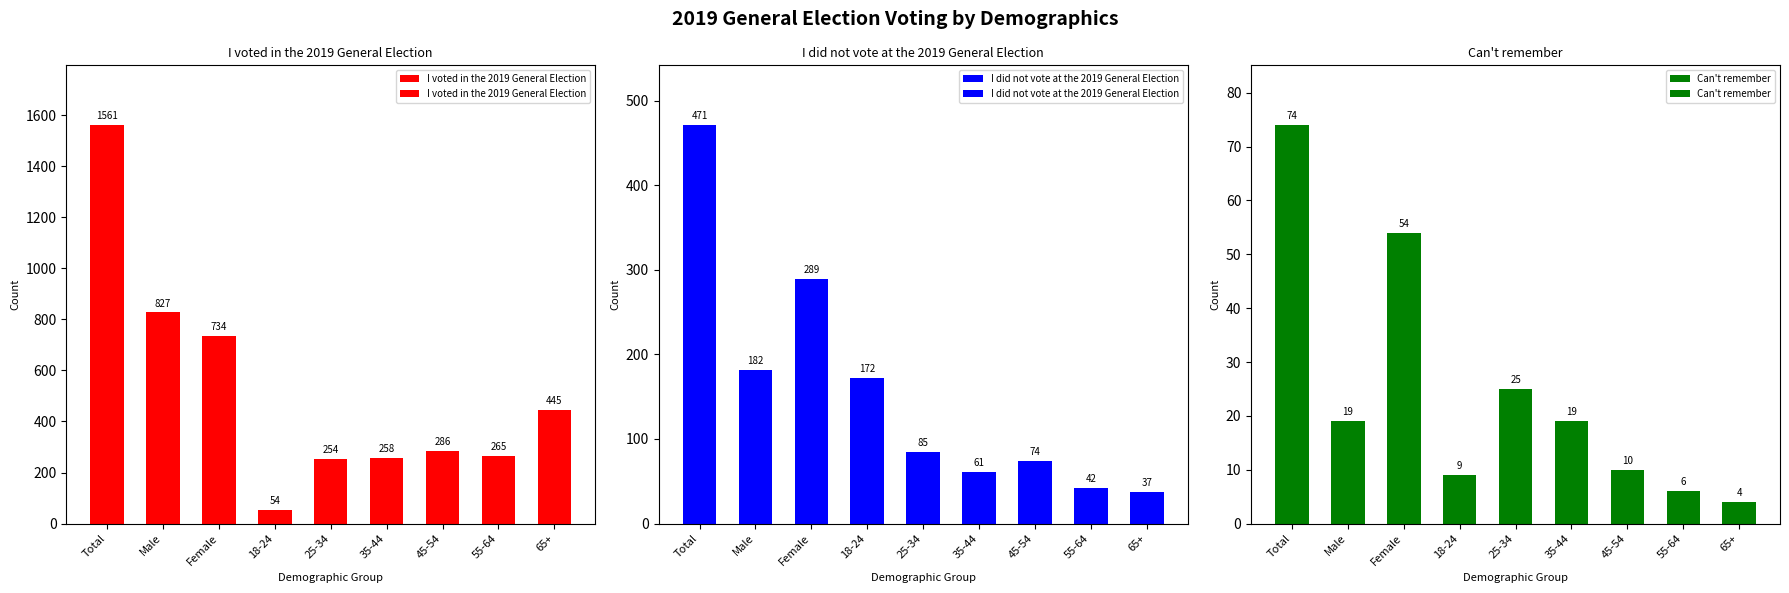

Reading left to right, what are all the values shown in this chart?

I voted in the 2019 General Election: 1561	827	734	54	254	258	286	265	445
I did not vote at the 2019 General Election: 471	182	289	172	85	61	74	42	37
Can't remember: 74	19	54	9	25	19	10	6	4